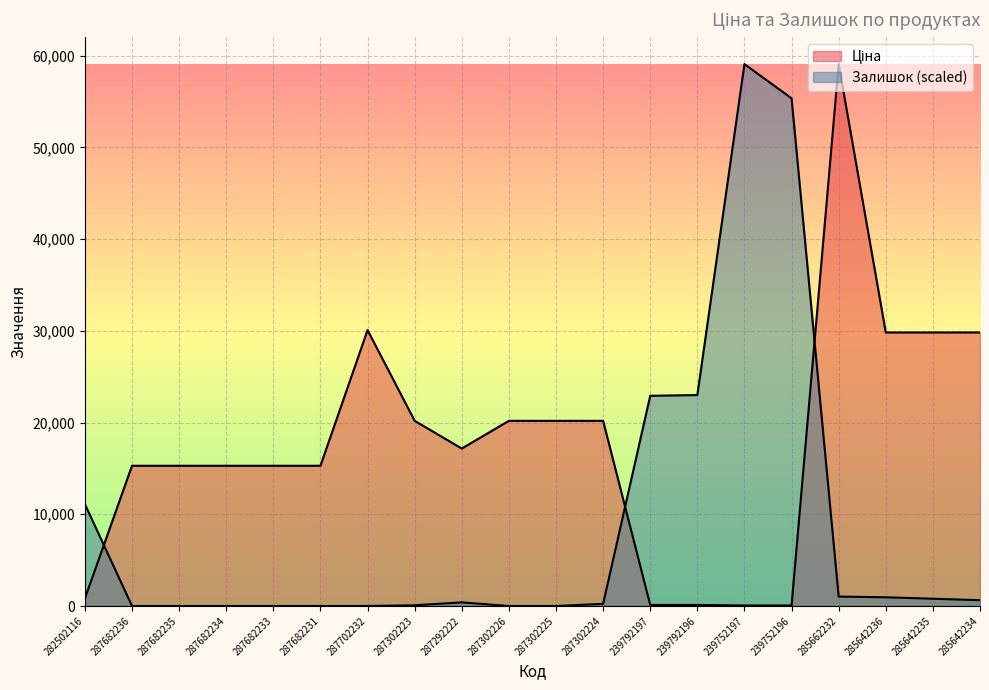

In Ціна, how many points are higher than both neighbors (excluding endpoints)?

2